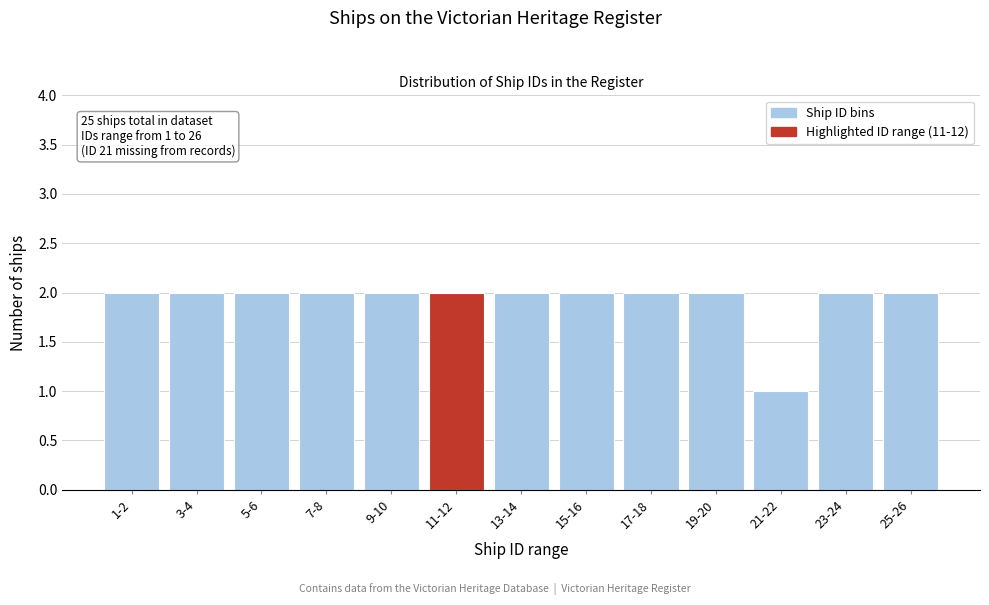

Reading left to right, extract all data points from this chart.

1-2=2	3-4=2	5-6=2	7-8=2	9-10=2	11-12=2	13-14=2	15-16=2	17-18=2	19-20=2	21-22=1	23-24=2	25-26=2